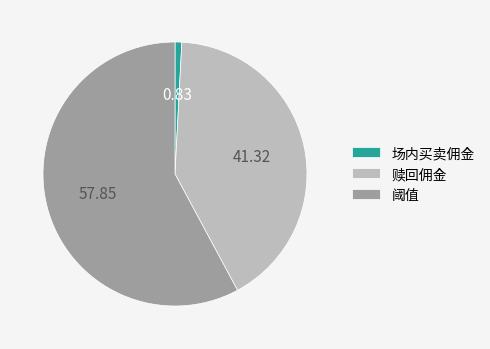

Is it true that 阈值 is 64% of the pie?

False